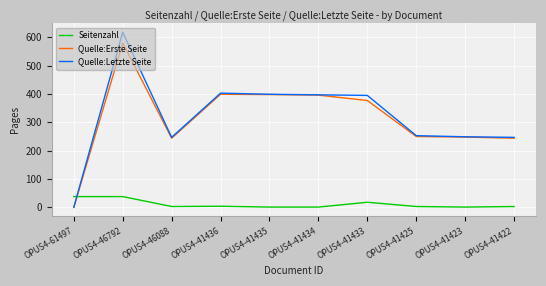

How many times do Seitenzahl and Quelle:Erste Seite cross each other?

1